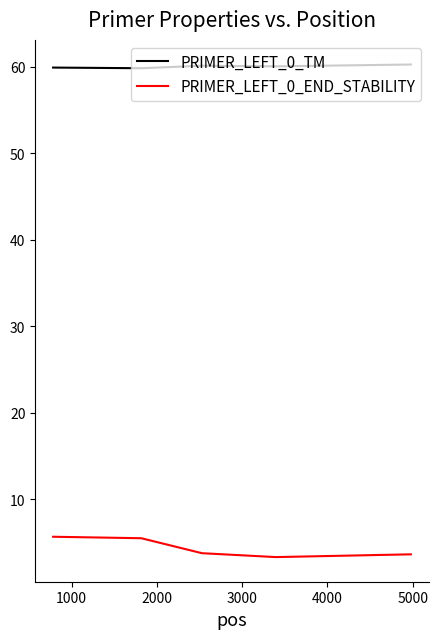

True or false: PRIMER_LEFT_0_END_STABILITY and PRIMER_LEFT_0_TM cross at least once.

False